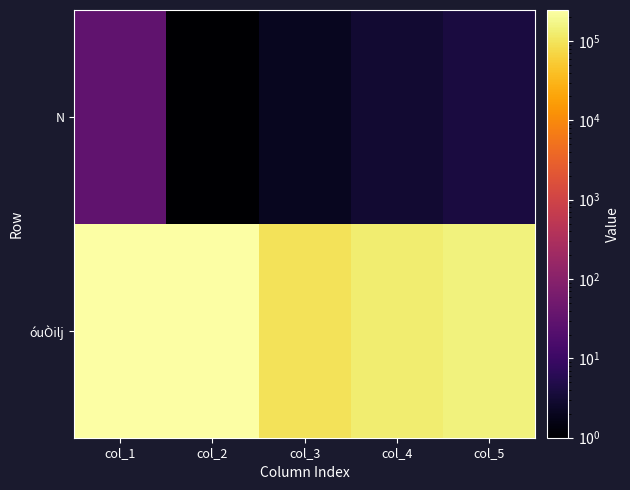

Reading right to left, transcribe all the data shown in this chart.

N: col_5=4	col_4=3	col_3=2	col_2=1	col_1=30
óuÒilj: col_5=145267	col_4=128241	col_3=95303	col_2=239667	col_1=246086